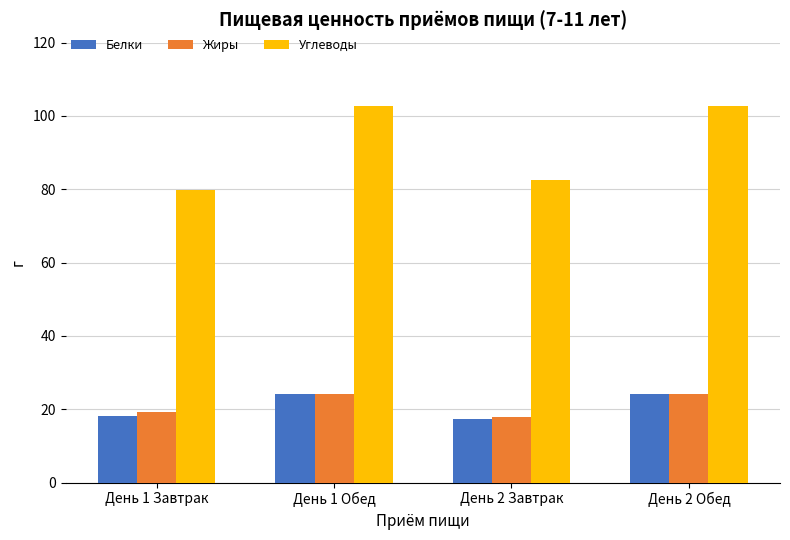

Reading left to right, what are all the values shown in this chart?

Белки: 18.2	24.1	17.4	24.1
Жиры: 19.4	24.1	17.9	24.1
Углеводы: 79.7	102.7	82.5	102.7